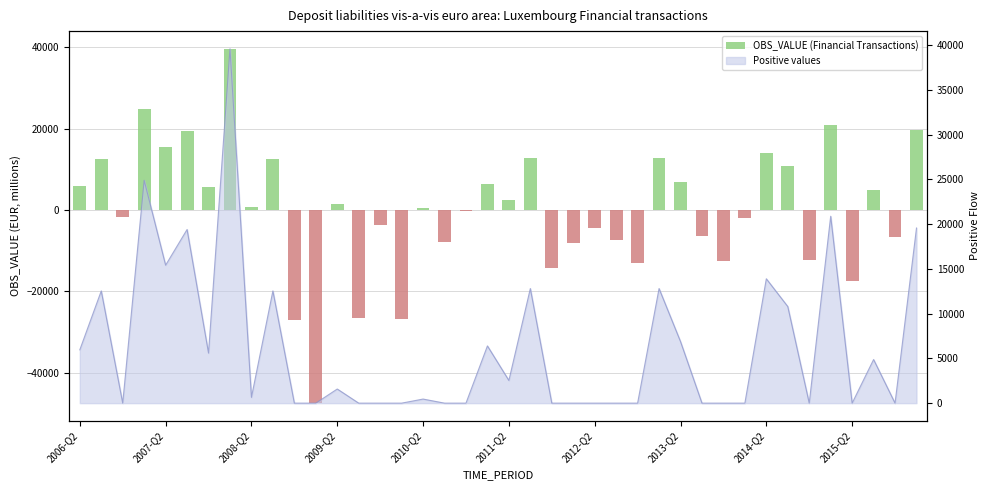

How many data points are less than 648?

20